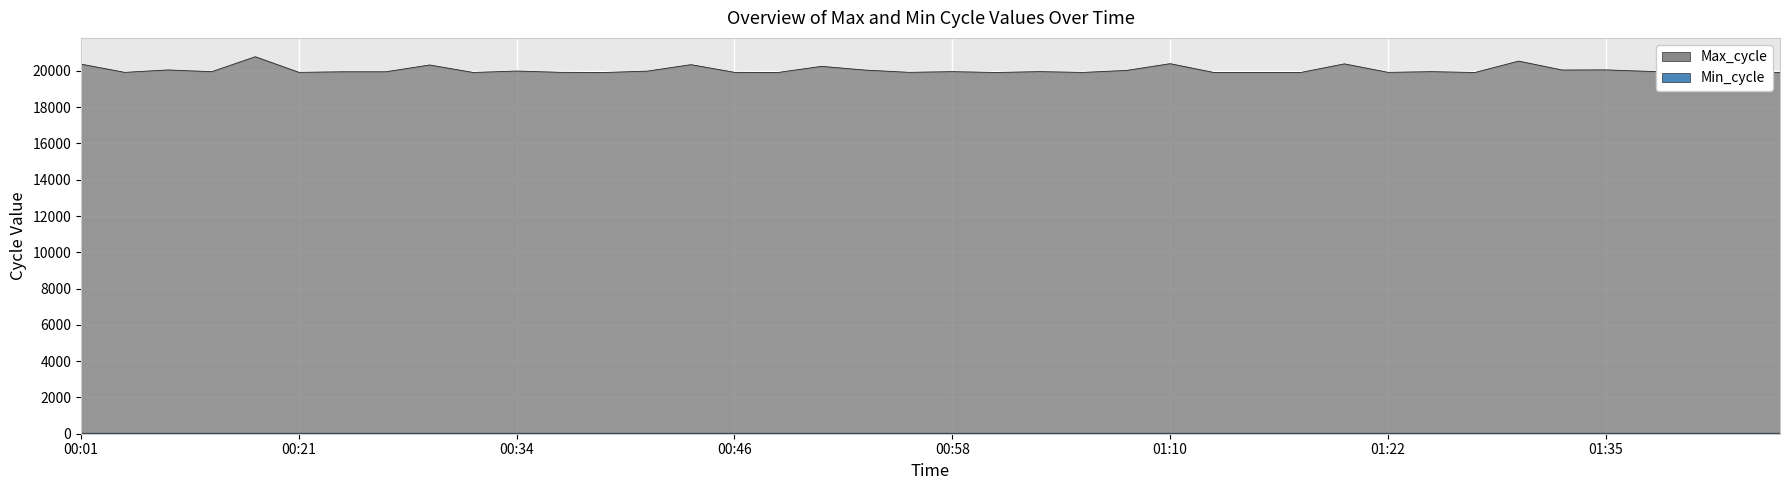

What is the difference between the second highest and second lowest values in the Min_cycle series?

1